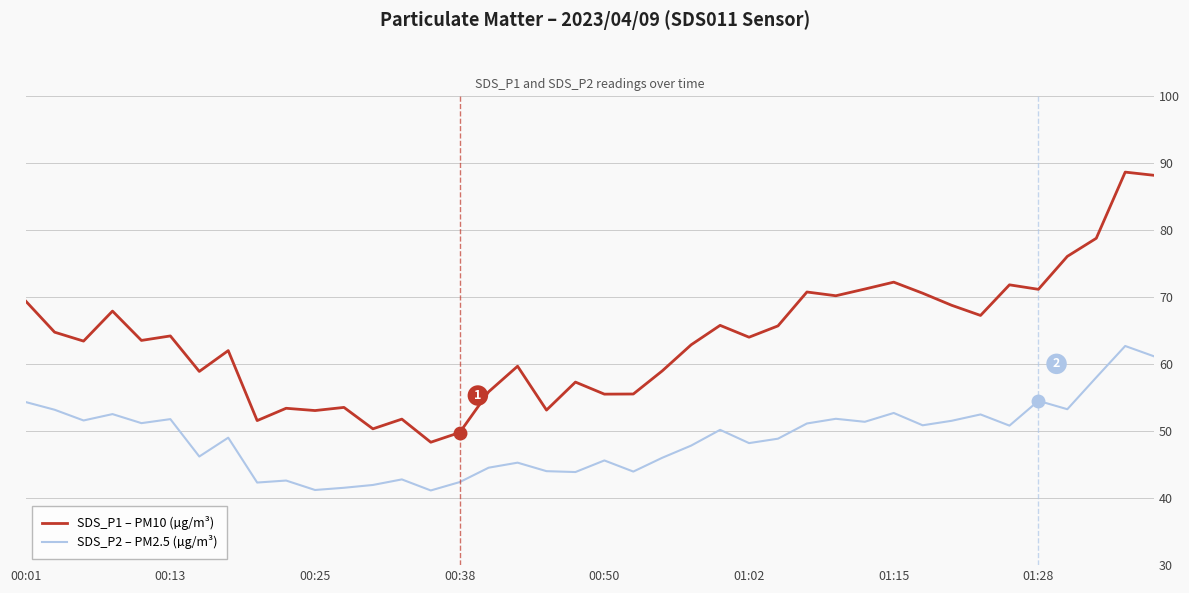

What is the difference between the maximum and minimum values in the SDS_P2 – PM2.5 (µg/m³) series?

21.6